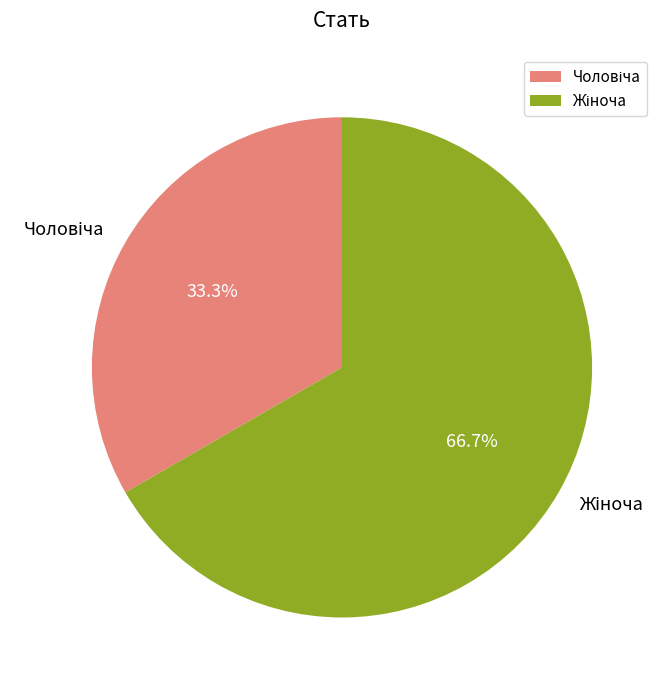

Is there any slice that represents more than half of the pie?

Yes